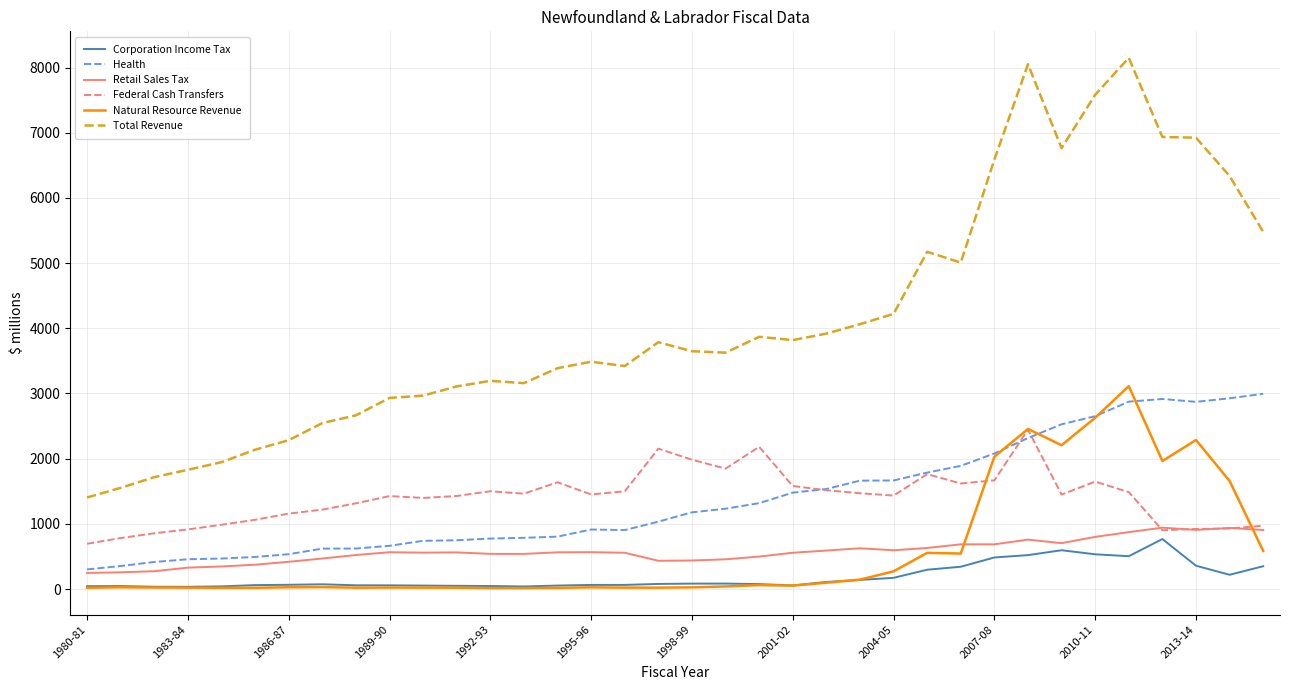

True or false: Federal Cash Transfers and Total Revenue intersect in this chart.

False